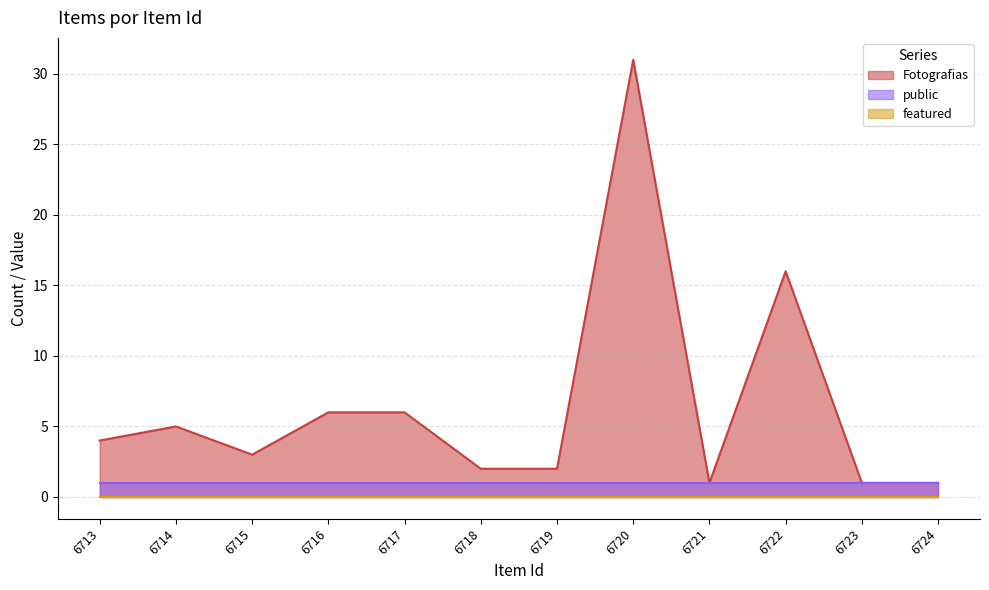

Is the value of featured at 6724 greater than the value of public at 6714?

No